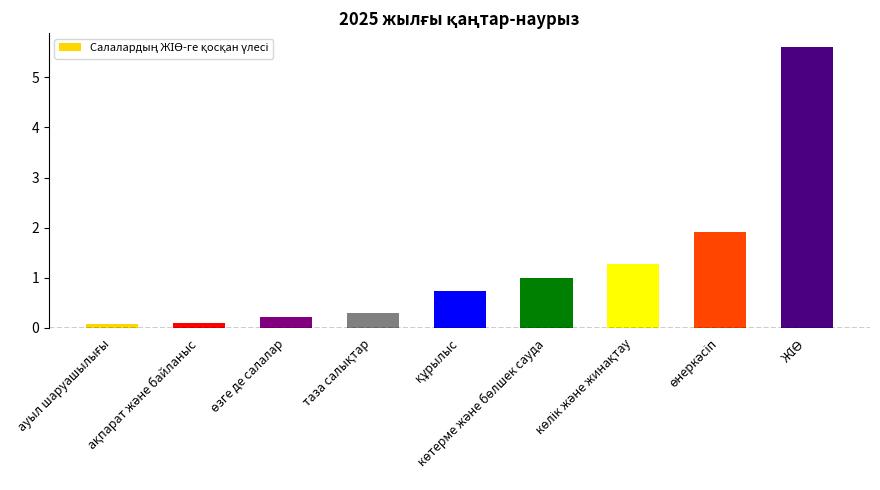

What is the difference between the second highest and minimum values?

1.8